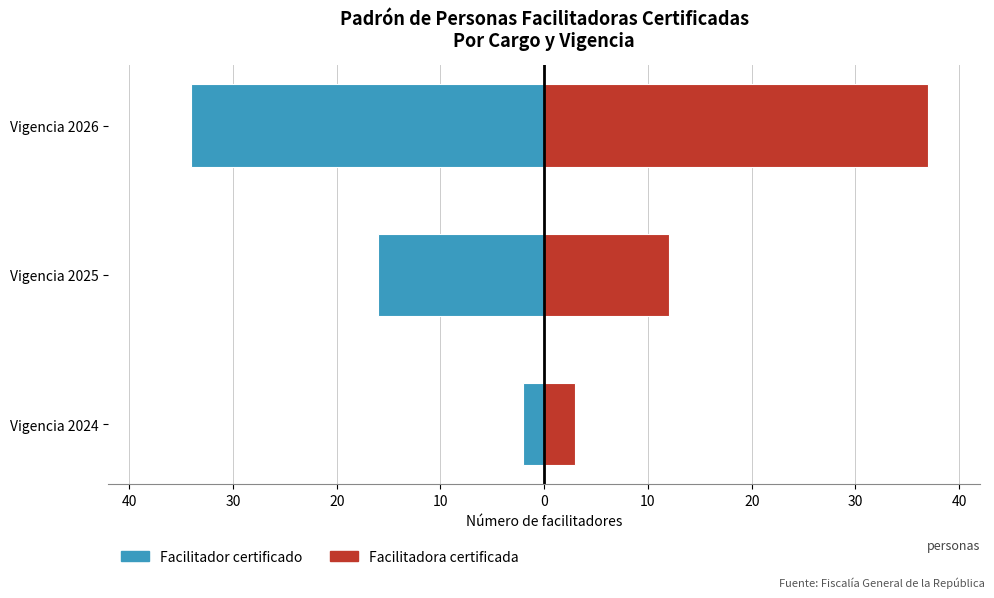

Which series changed the most between Vigencia 2024 and Vigencia 2026?

Facilitadora certificada